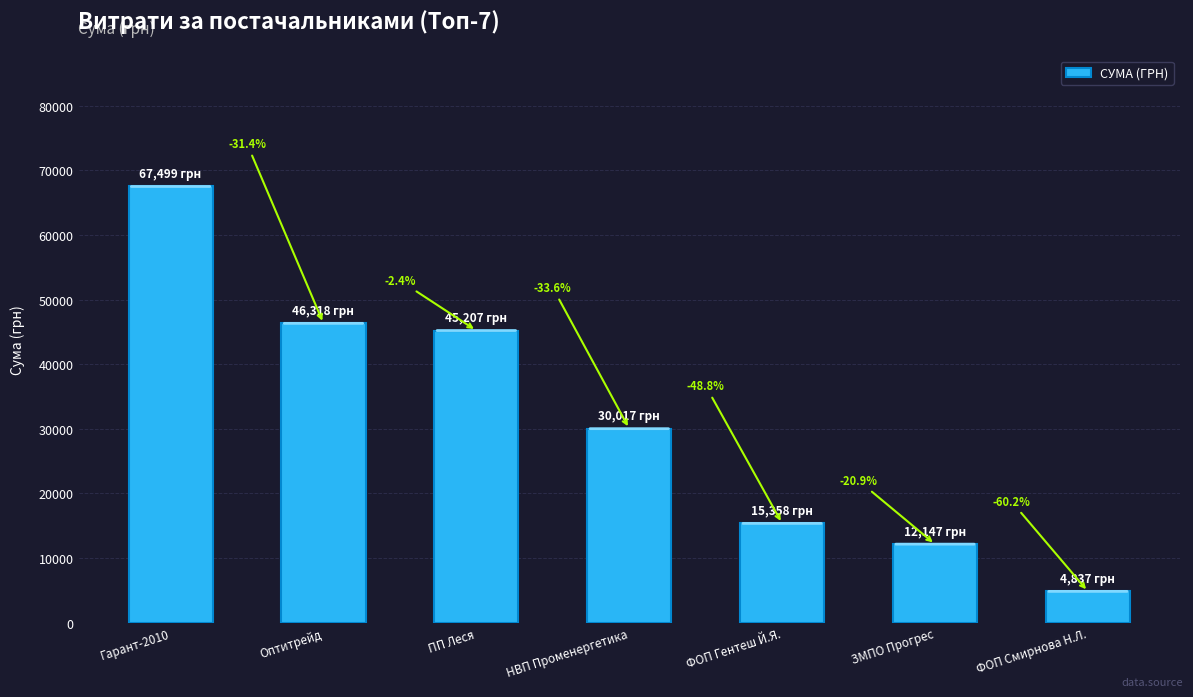

List the labels in order of value, smallest first.

ФОП Смирнова Н.Л., ЗМПО Прогрес, ФОП Гентеш Й.Я., НВП Променергетика, ПП Леся, Оптитрейд, Гарант-2010